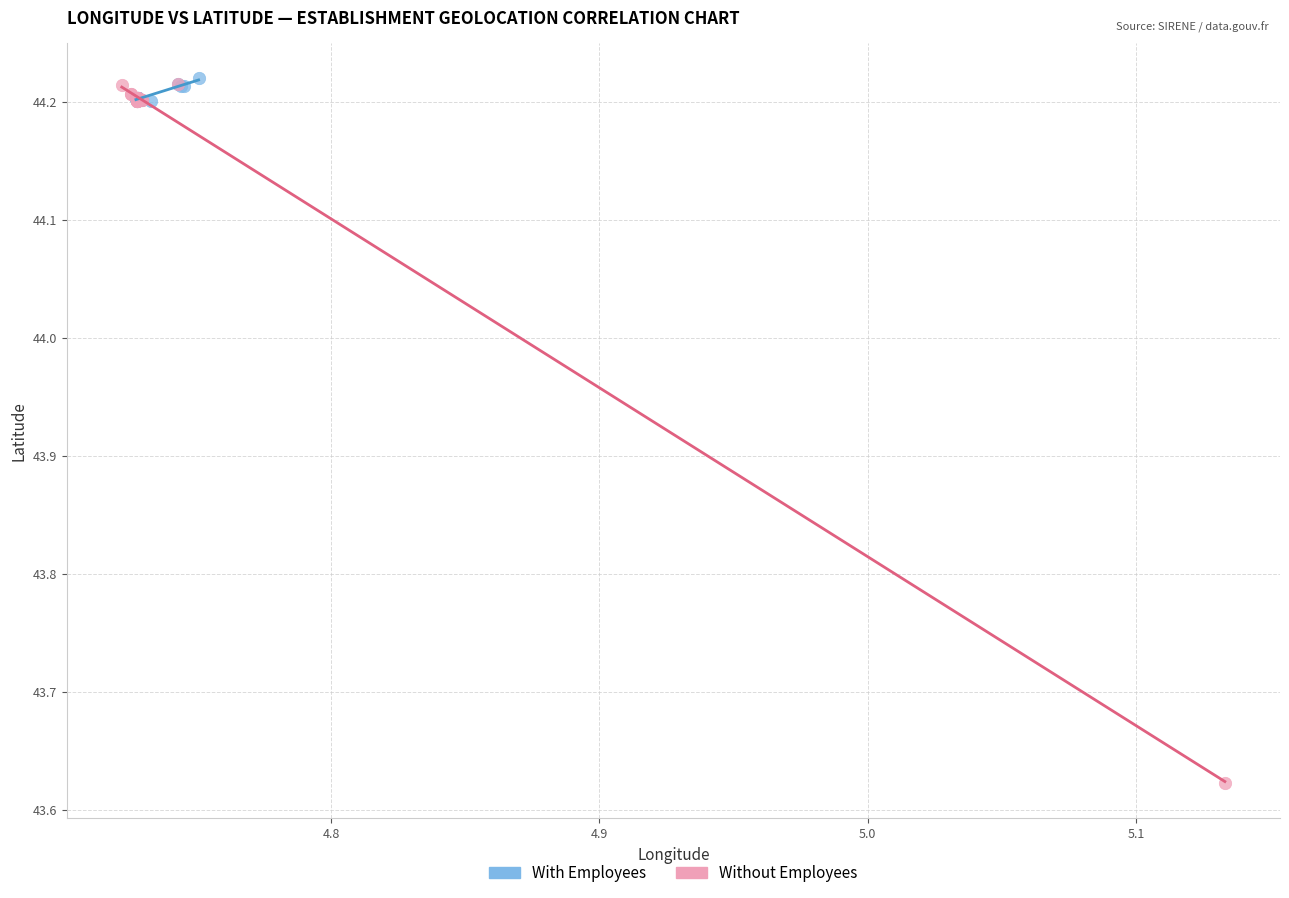

Which series has the widest spread of Y values?

Without Employees